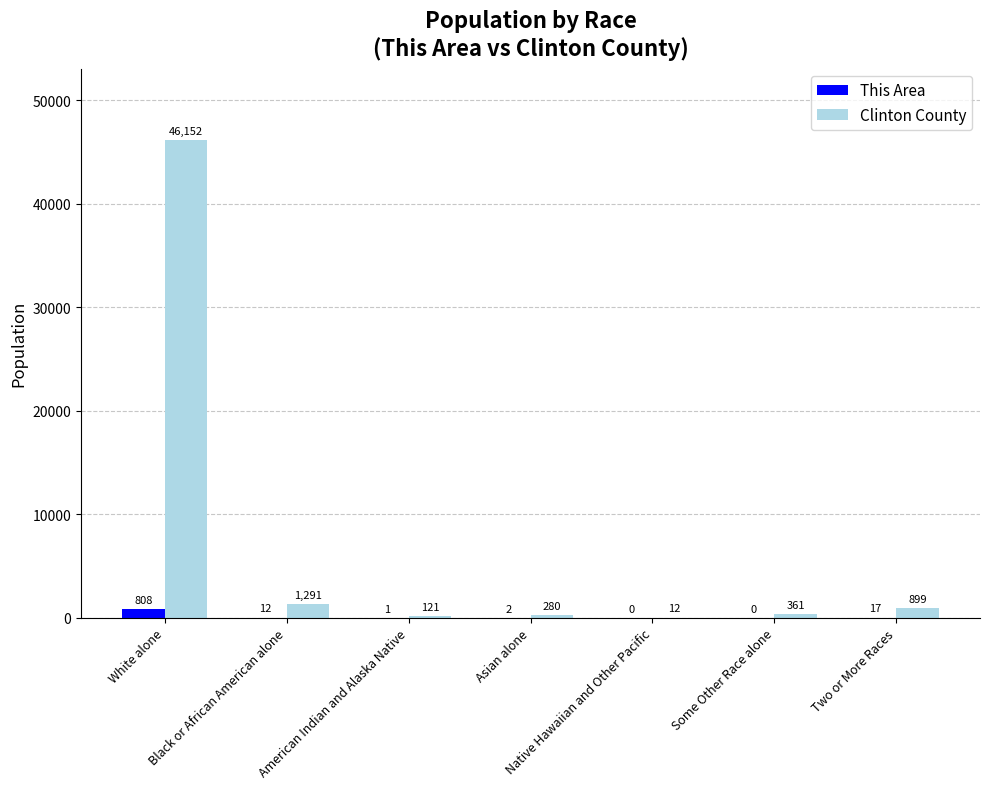

Which series has the largest total across all categories?

Clinton County